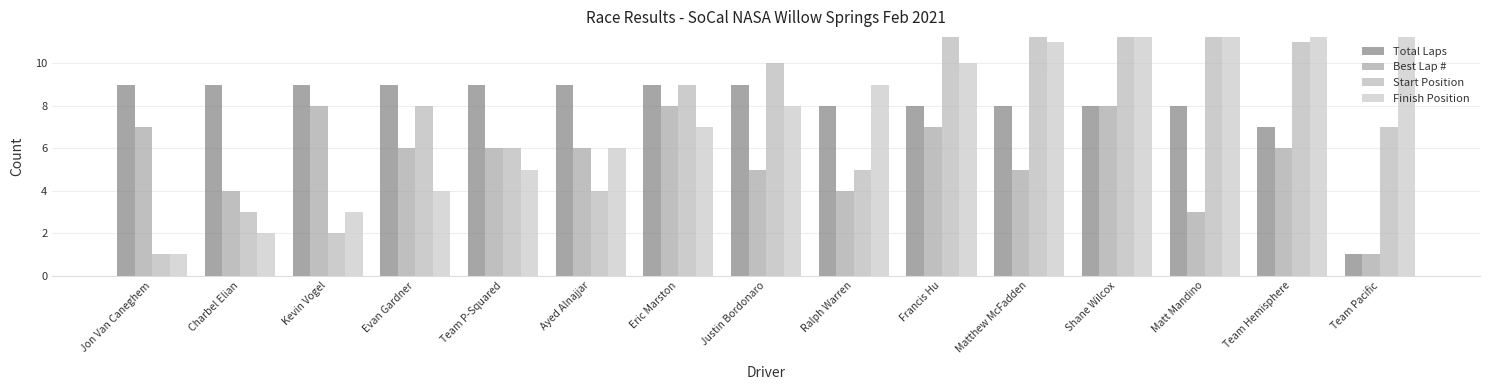

Is the value of Best Lap # at Eric Marston greater than the value of Start Position at Team Hemisphere?

No